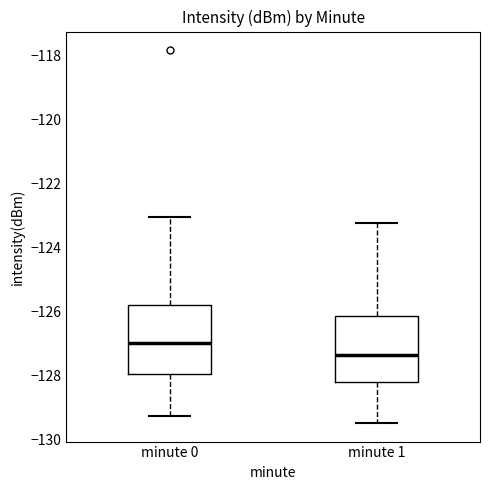

Where is the upper edge of the box for minute 0 on the y-axis? The values are not printed on the chart, so give them approximately, as read against the axis.

-125.8